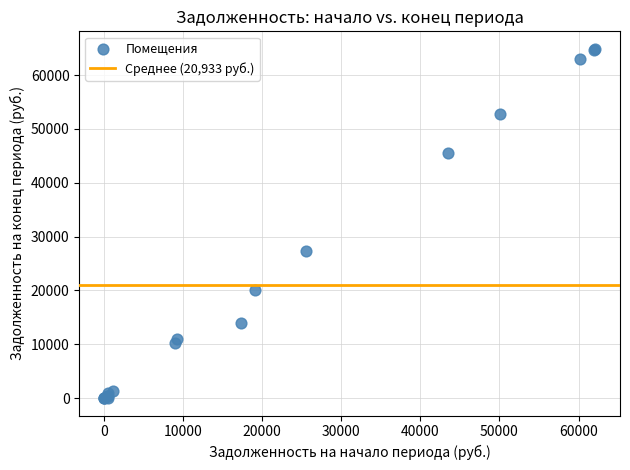

What Y value in the scatter plot is closest to 32441?

27324.0